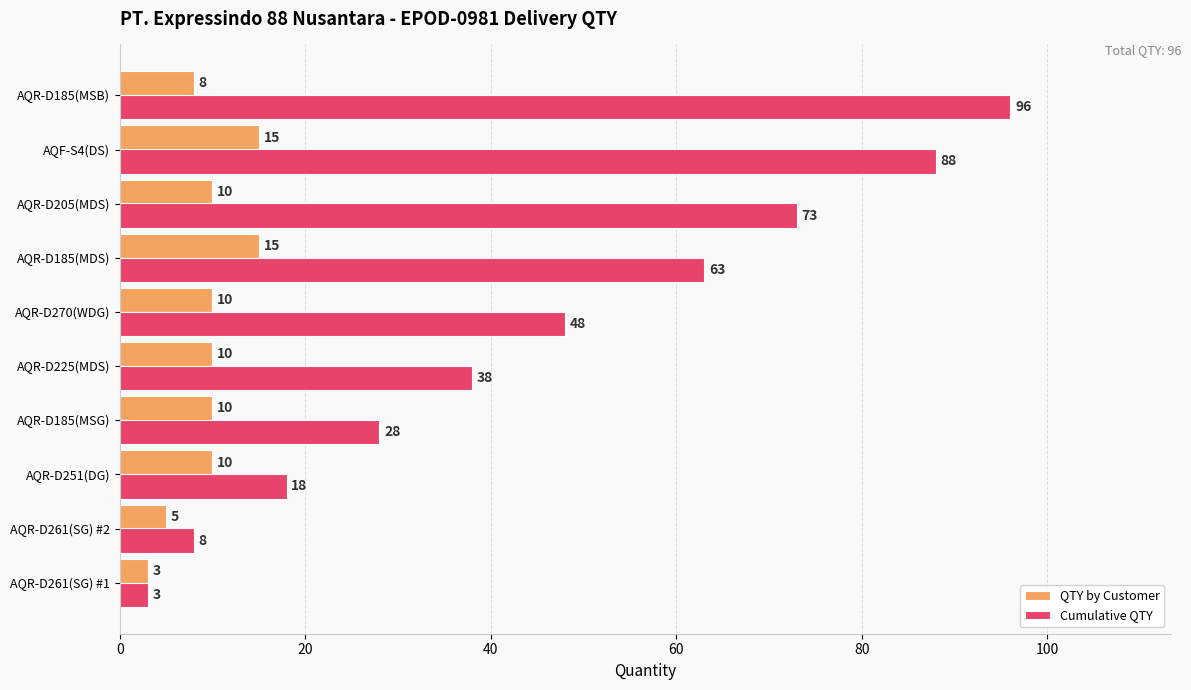

List the series in order of their peak value, lowest first.

QTY by Customer, Cumulative QTY